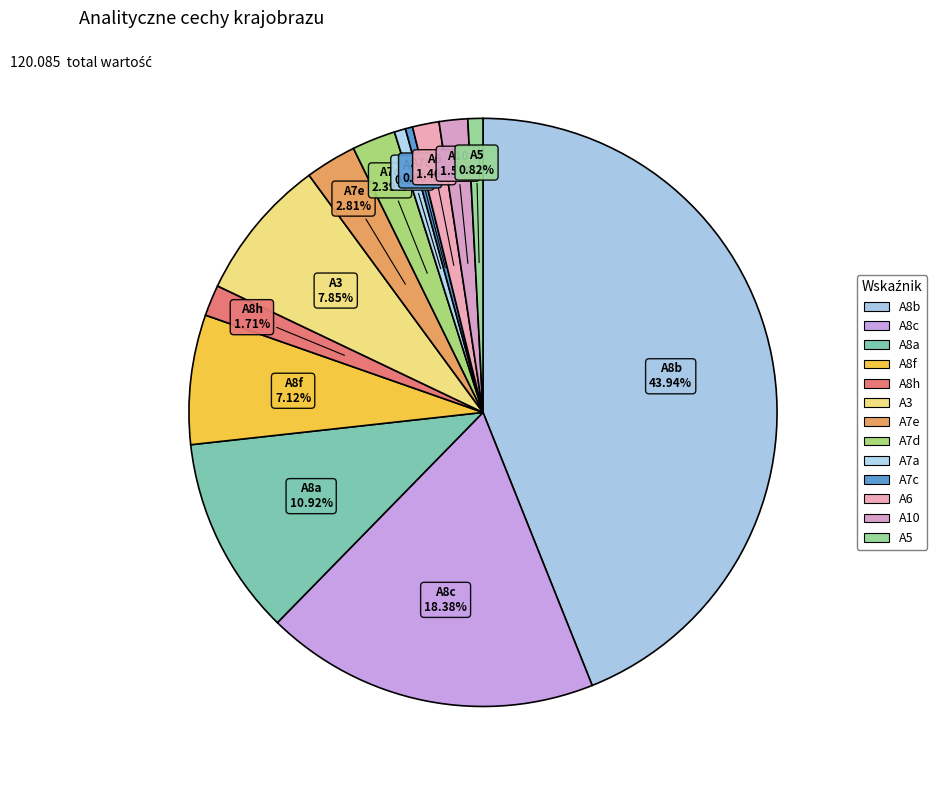

How many segments does this pie chart have?

13